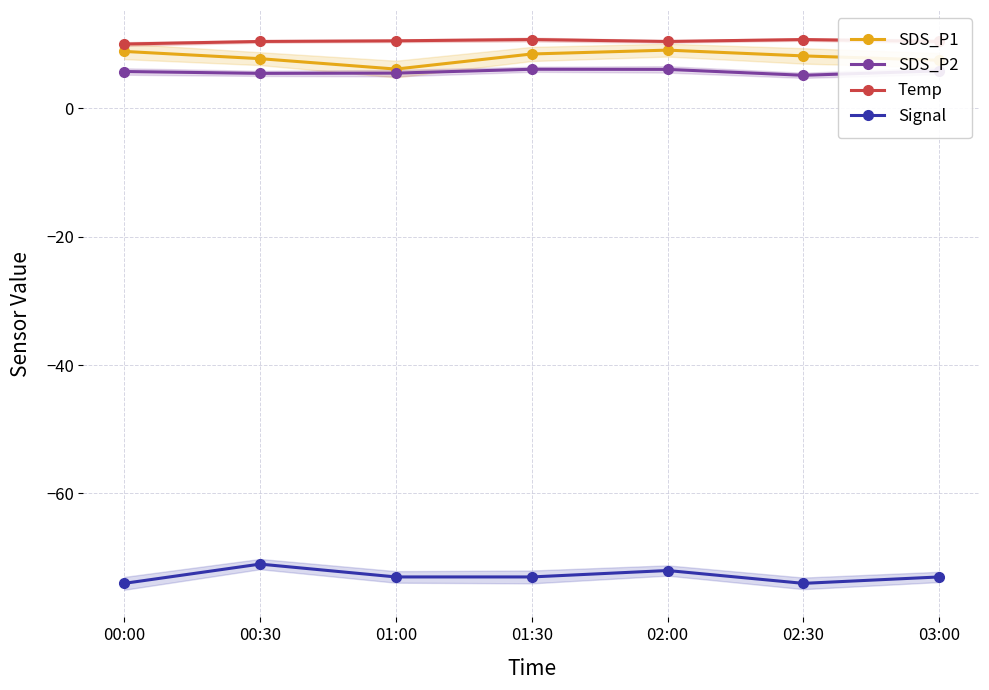

At which category does Temp reach its first local peak?

01:30